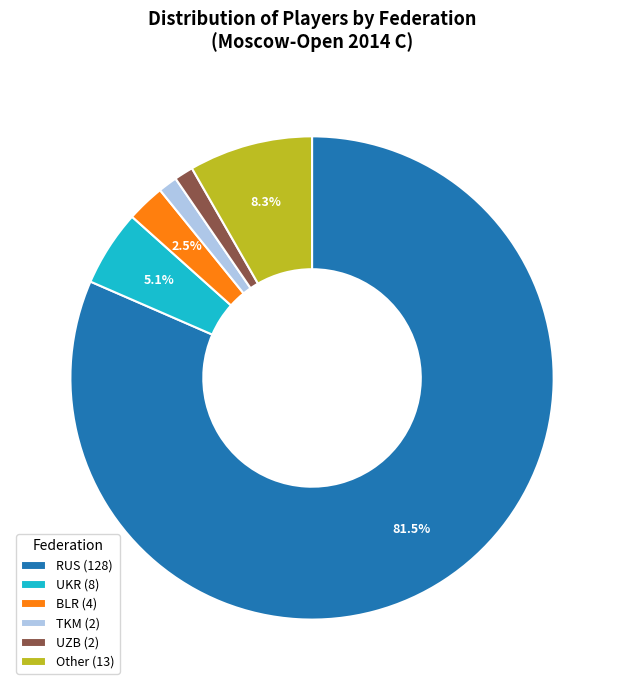

Which has a higher value, TKM or RUS?

RUS